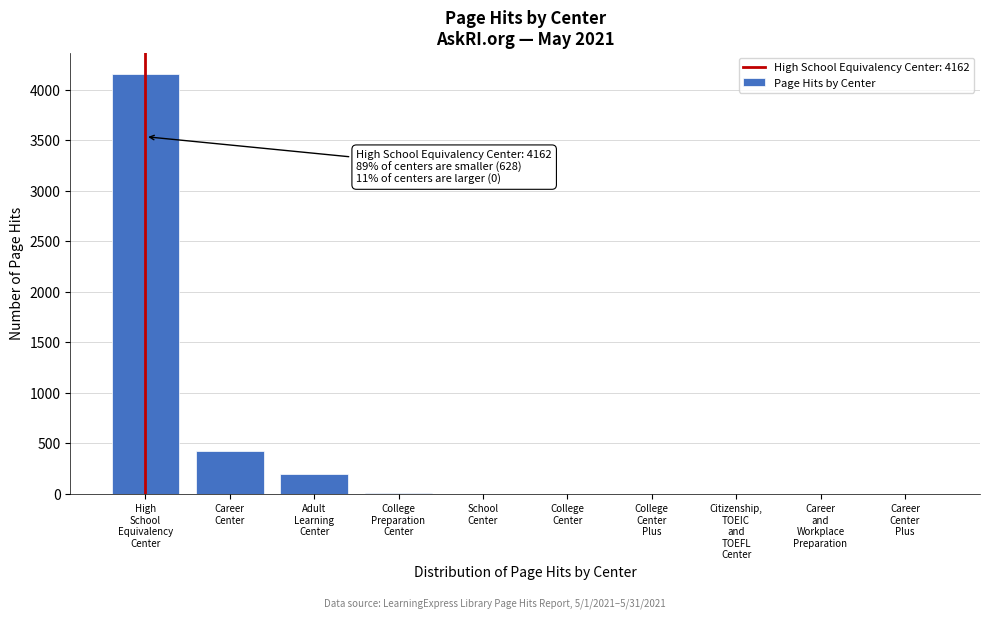

What is the sum of all values?

4790